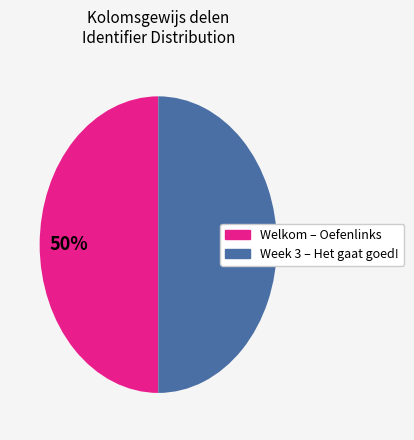

How many slices are in this pie chart?

2